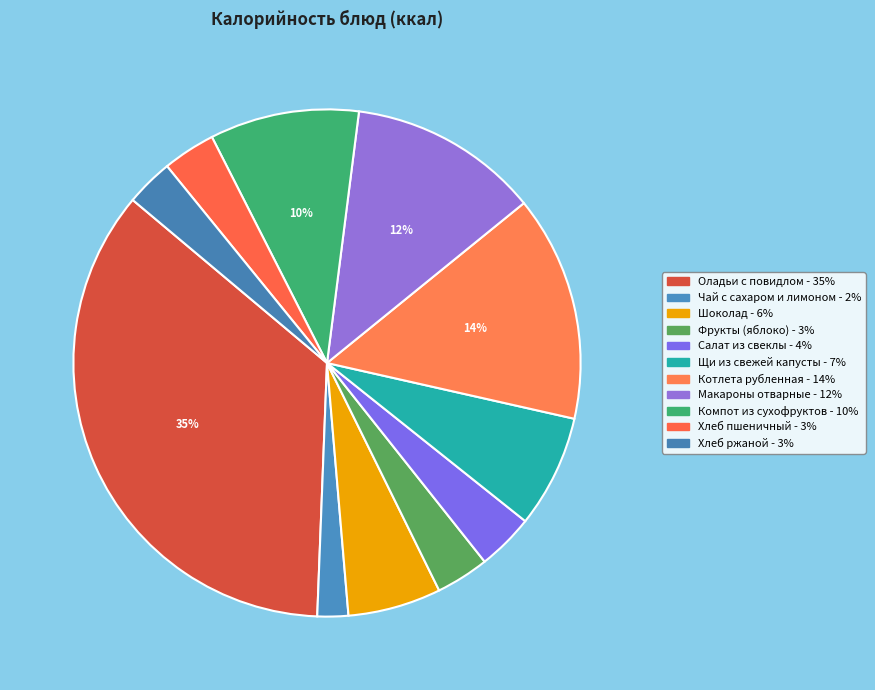

Rank the categories by value from highest to lowest.

Оладьи с повидлом, Котлета рубленная, Макароны отварные, Компот из сухофруктов, Щи из свежей капусты, Шоколад, Салат из свеклы, Фрукты (яблоко), Хлеб пшеничный, Хлеб ржаной, Чай с сахаром и лимоном